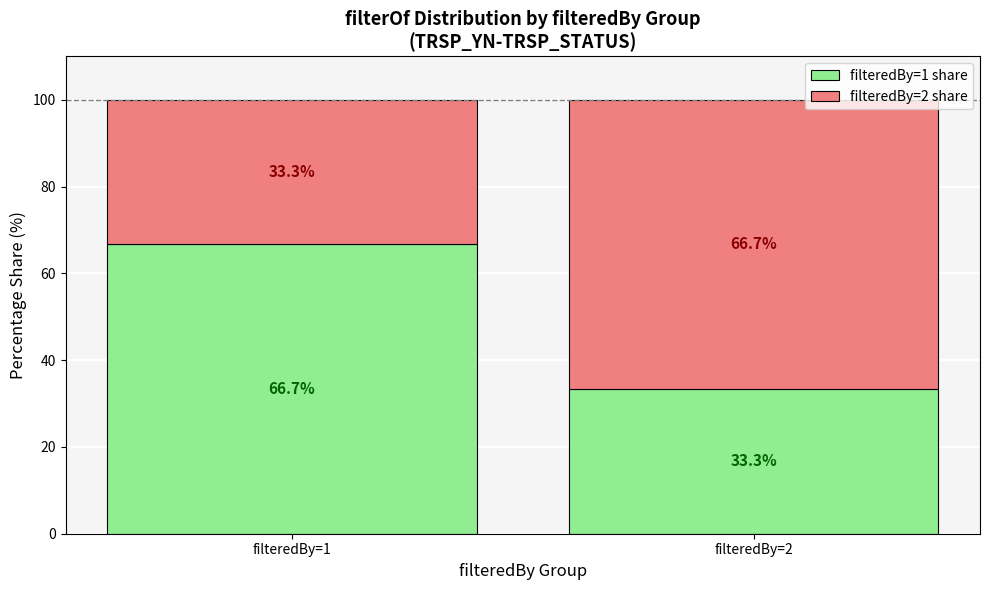

True or false: filteredBy=1 share has a value of 66.7 at filteredBy=1.

True